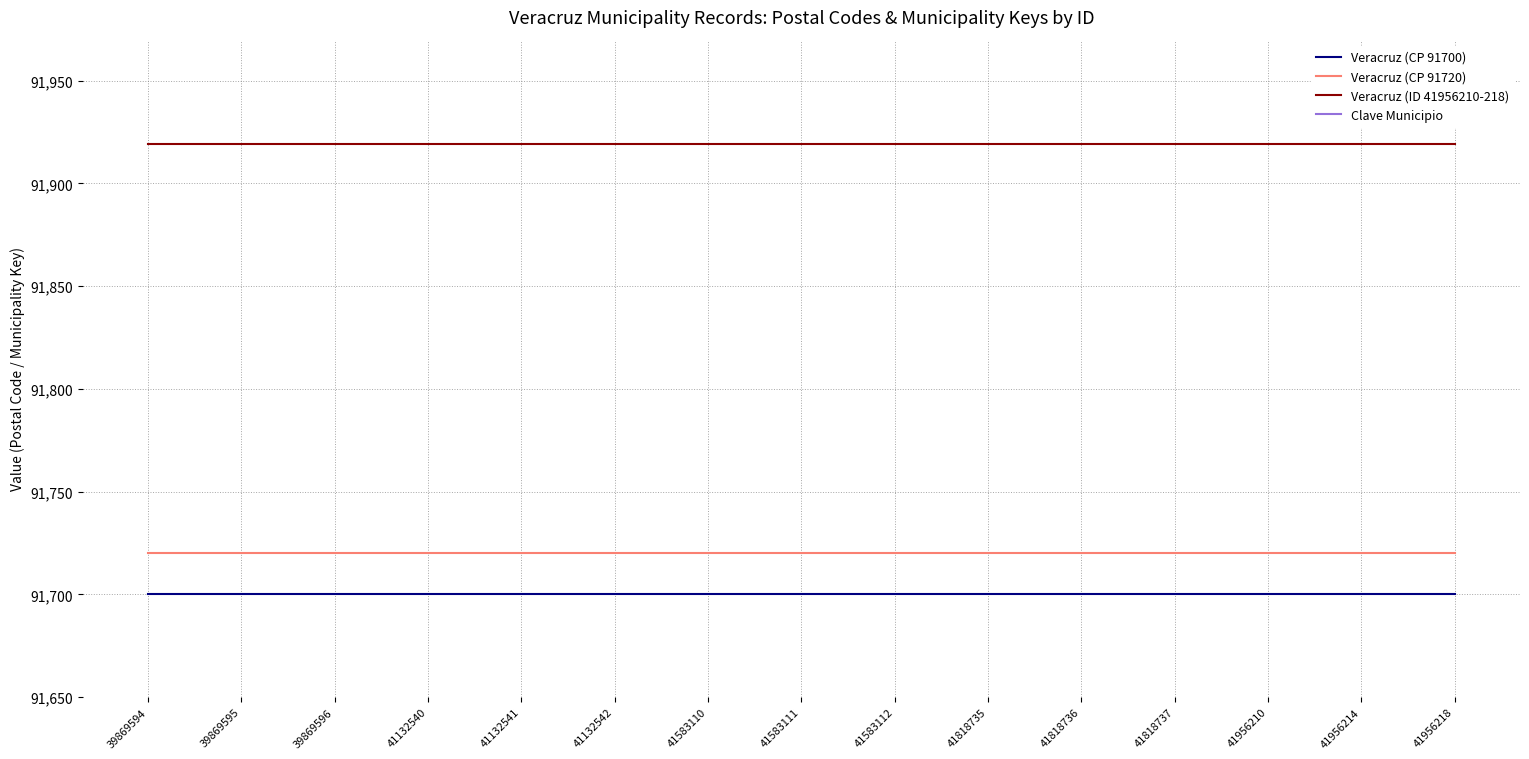

Reading left to right, extract all data points from this chart.

Veracruz (CP 91700): 39869594=91700	39869595=91700	39869596=91700	41132540=91700	41132541=91700	41132542=91700	41583110=91700	41583111=91700	41583112=91700	41818735=91700	41818736=91700	41818737=91700	41956210=91700	41956214=91700	41956218=91700
Veracruz (CP 91720): 39869594=91720	39869595=91720	39869596=91720	41132540=91720	41132541=91720	41132542=91720	41583110=91720	41583111=91720	41583112=91720	41818735=91720	41818736=91720	41818737=91720	41956210=91720	41956214=91720	41956218=91720
Veracruz (ID 41956210-218): 39869594=91919	39869595=91919	39869596=91919	41132540=91919	41132541=91919	41132542=91919	41583110=91919	41583111=91919	41583112=91919	41818735=91919	41818736=91919	41818737=91919	41956210=91919	41956214=91919	41956218=91919
Clave Municipio: 39869594=193	39869595=193	39869596=193	41132540=193	41132541=193	41132542=193	41583110=193	41583111=193	41583112=193	41818735=193	41818736=193	41818737=193	41956210=193	41956214=193	41956218=193